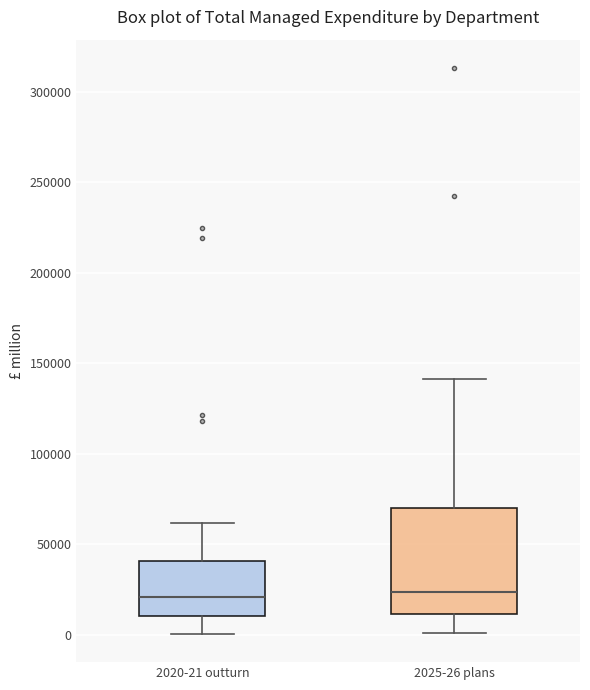

Comparing the boxes themselves (not the whiskers), which one is the tallest?

2025-26 plans